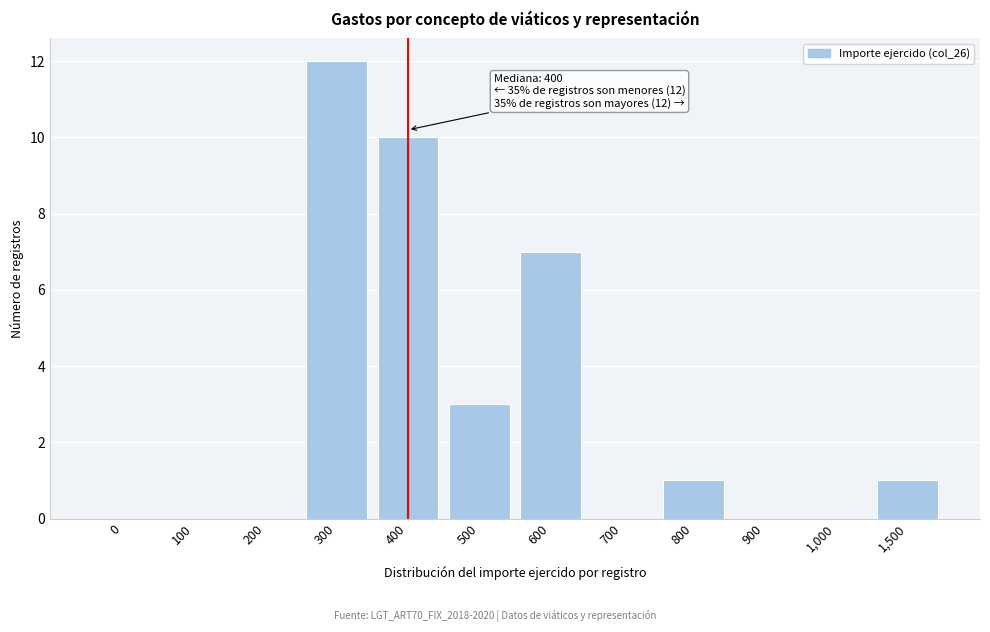

Reading right to left, what are all the values shown in this chart?

1,500=1	1,000=0	900=0	800=1	700=0	600=7	500=3	400=10	300=12	200=0	100=0	0=0